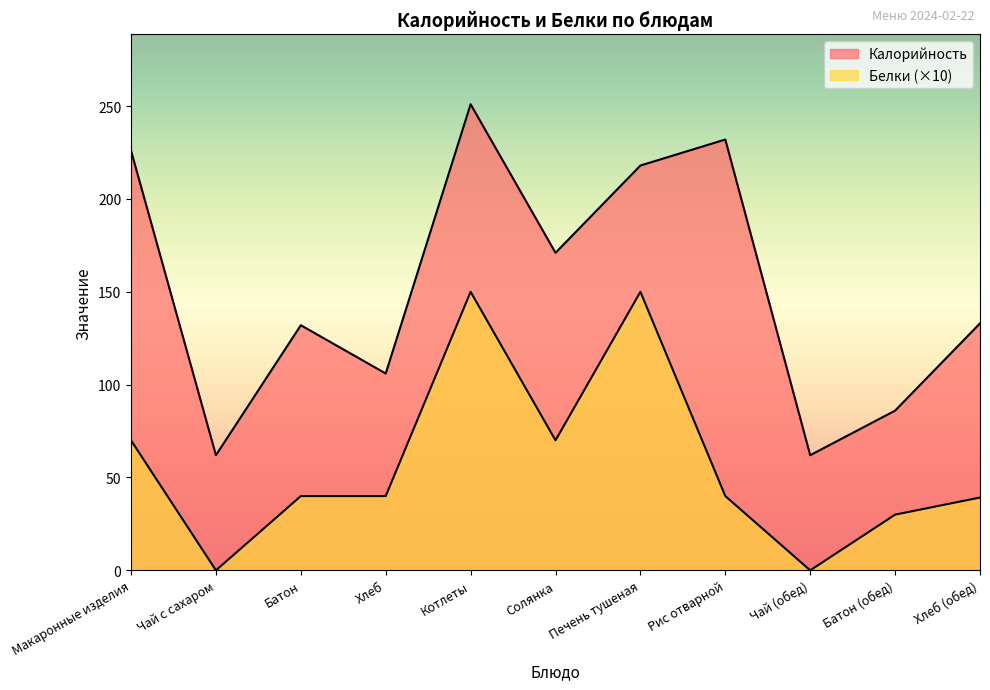

What is the sum of all Белки values?

629.2